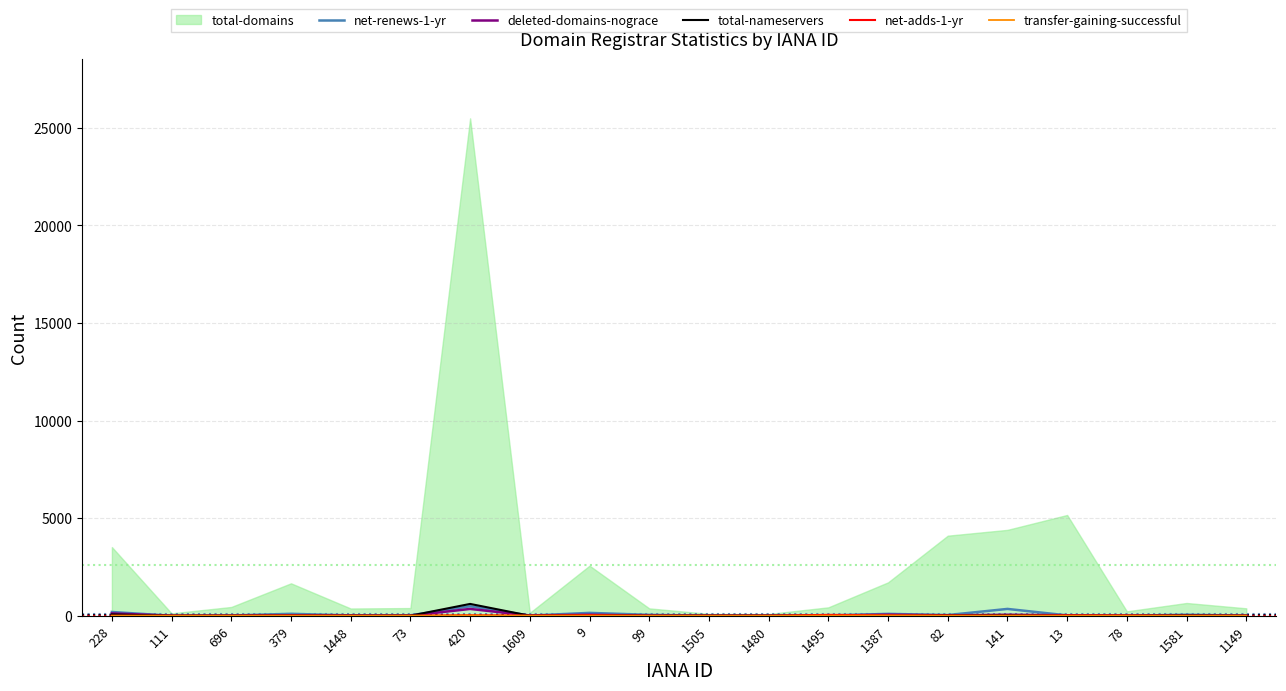

What is the spread (max minus min) of values at 141?

348